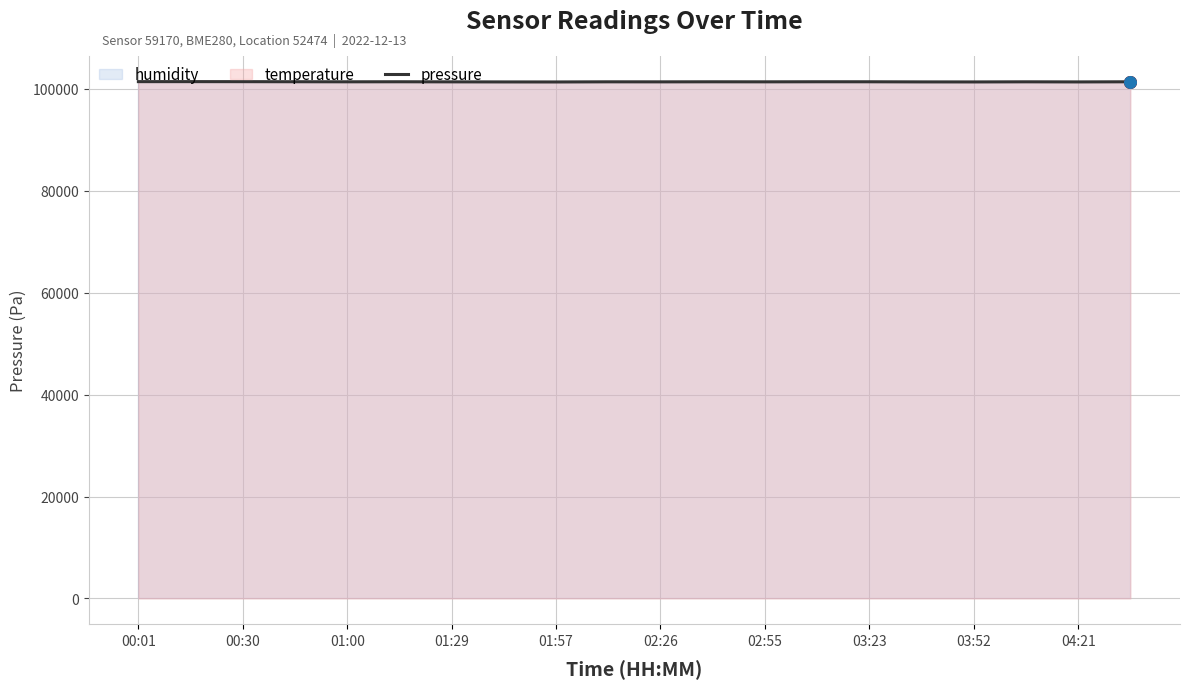

What is the minimum value for pressure?

101305.4